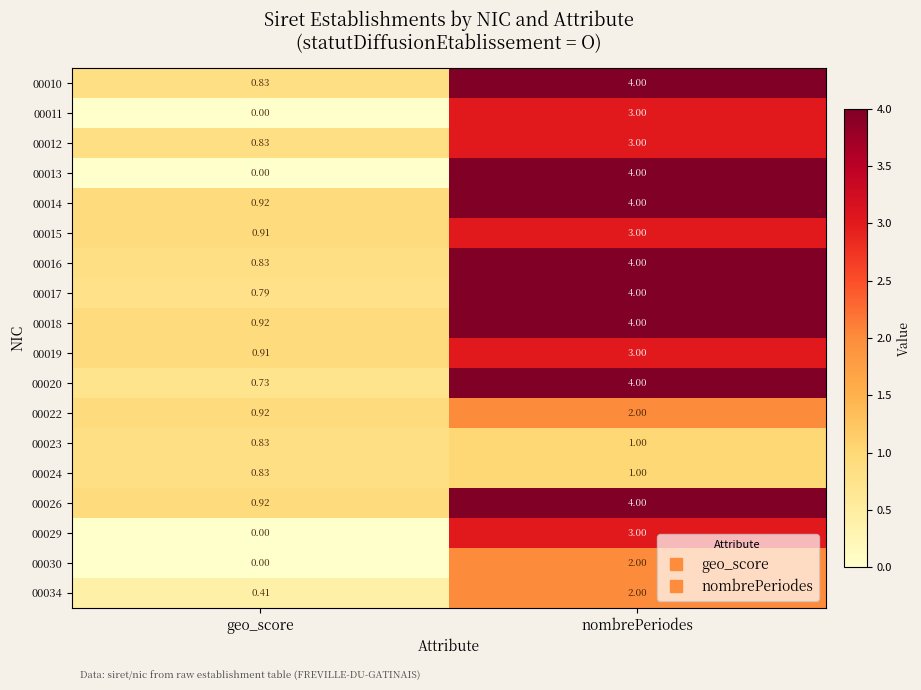

What is the maximum value shown in the chart?

4.0